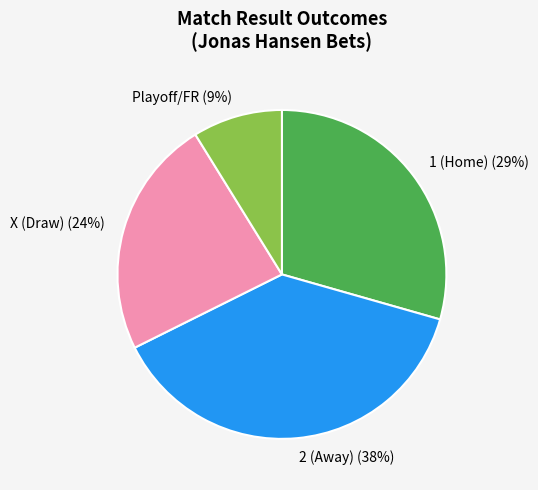

How many segments does this pie chart have?

4